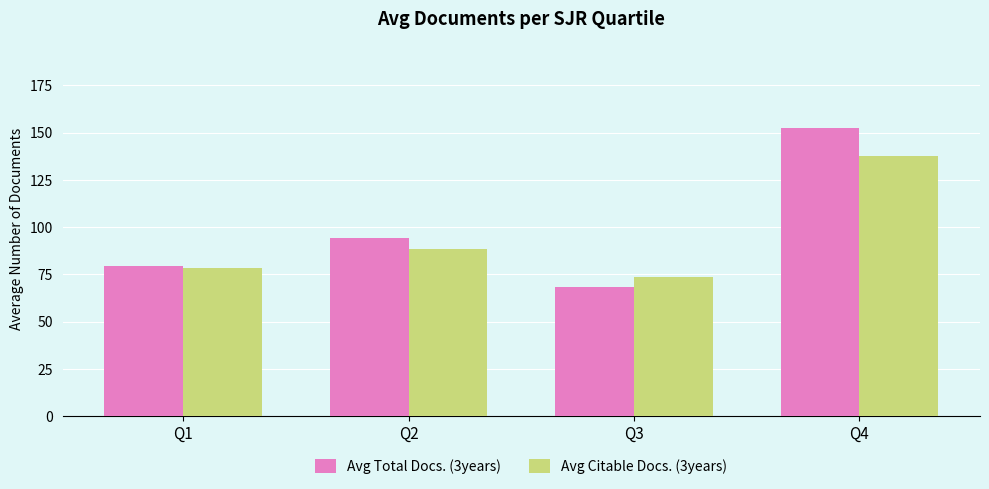

What is the total value across all series at Q1?

158.0